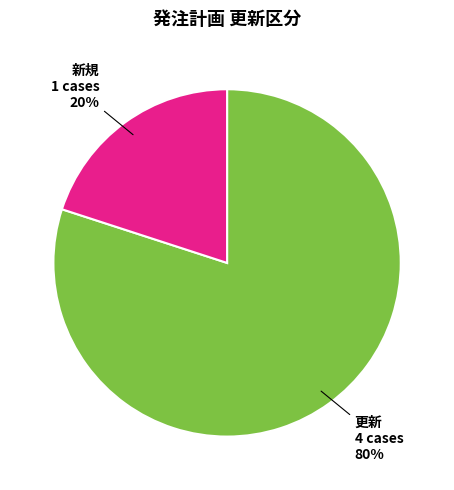

Rank the categories by value from highest to lowest.

更新, 新規